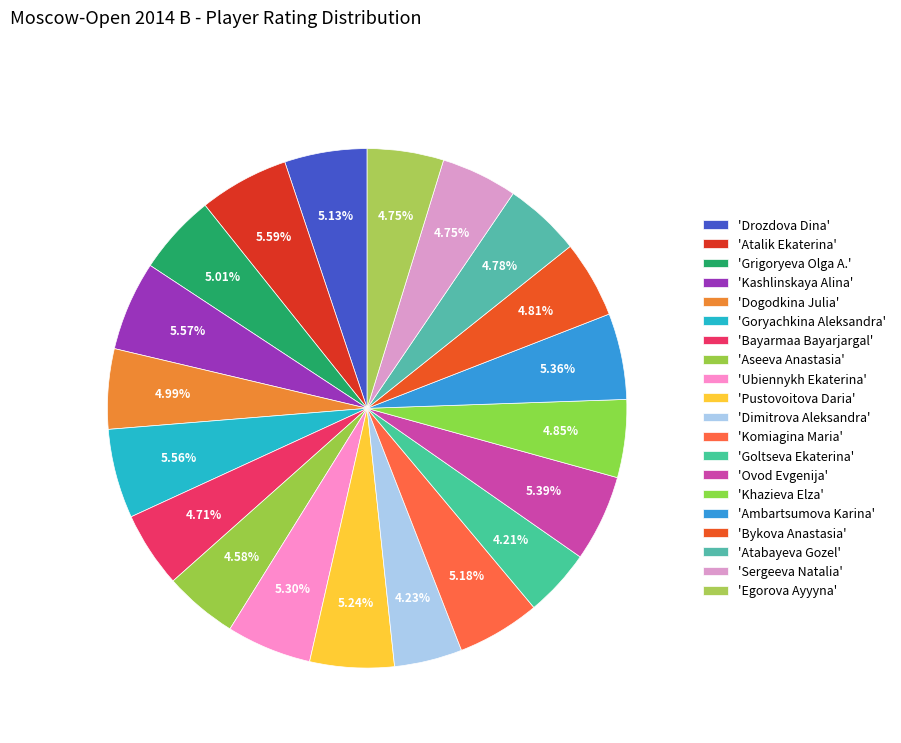

How many segments does this pie chart have?

20